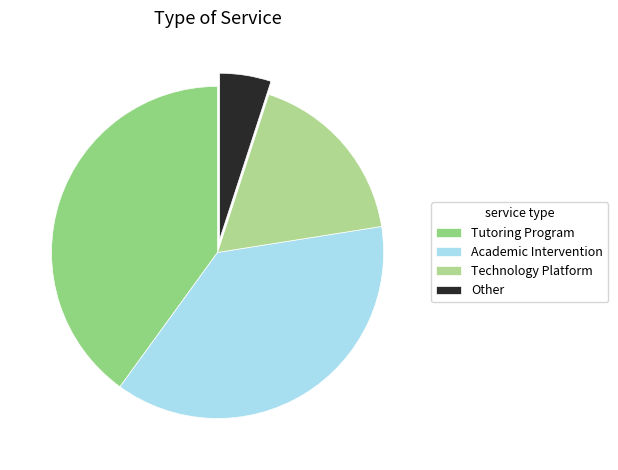

How many segments does this pie chart have?

4